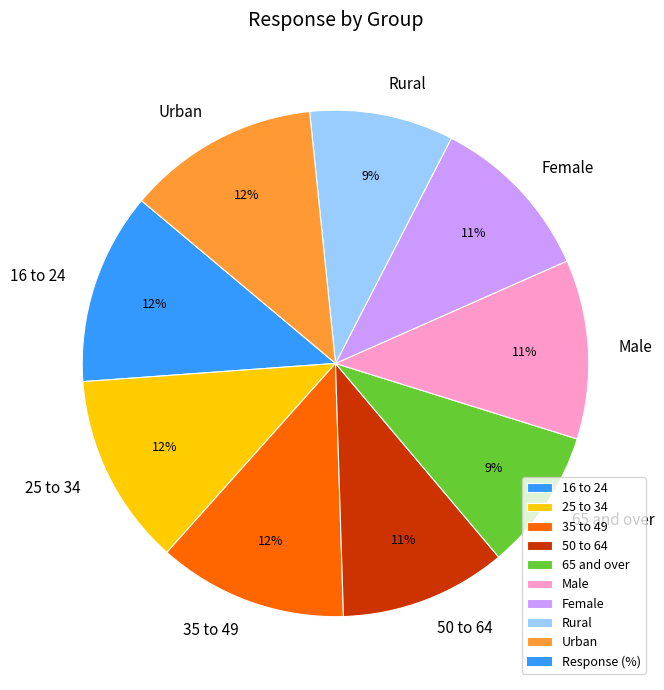

Combined, do 65 and over and 25 to 34 account for over 50%?

No